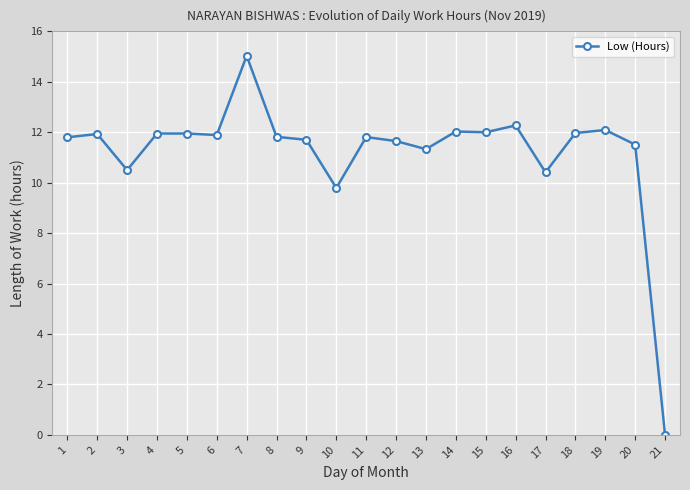

Where is the data nearest to the value 7?

10